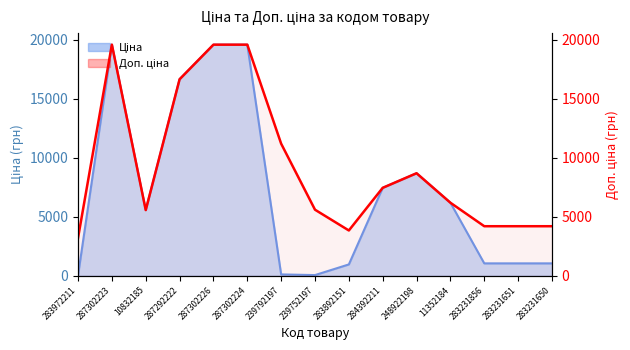

True or false: the data shows 7149.2 at 283231856.

False